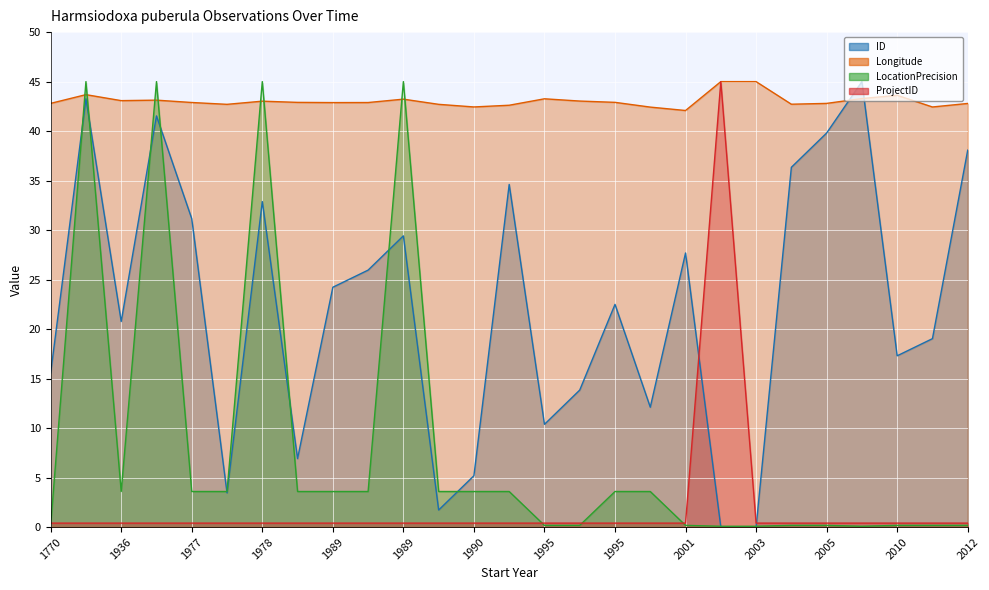

The value of LocationPrecision at 1997 is 6.1. True or false?

False